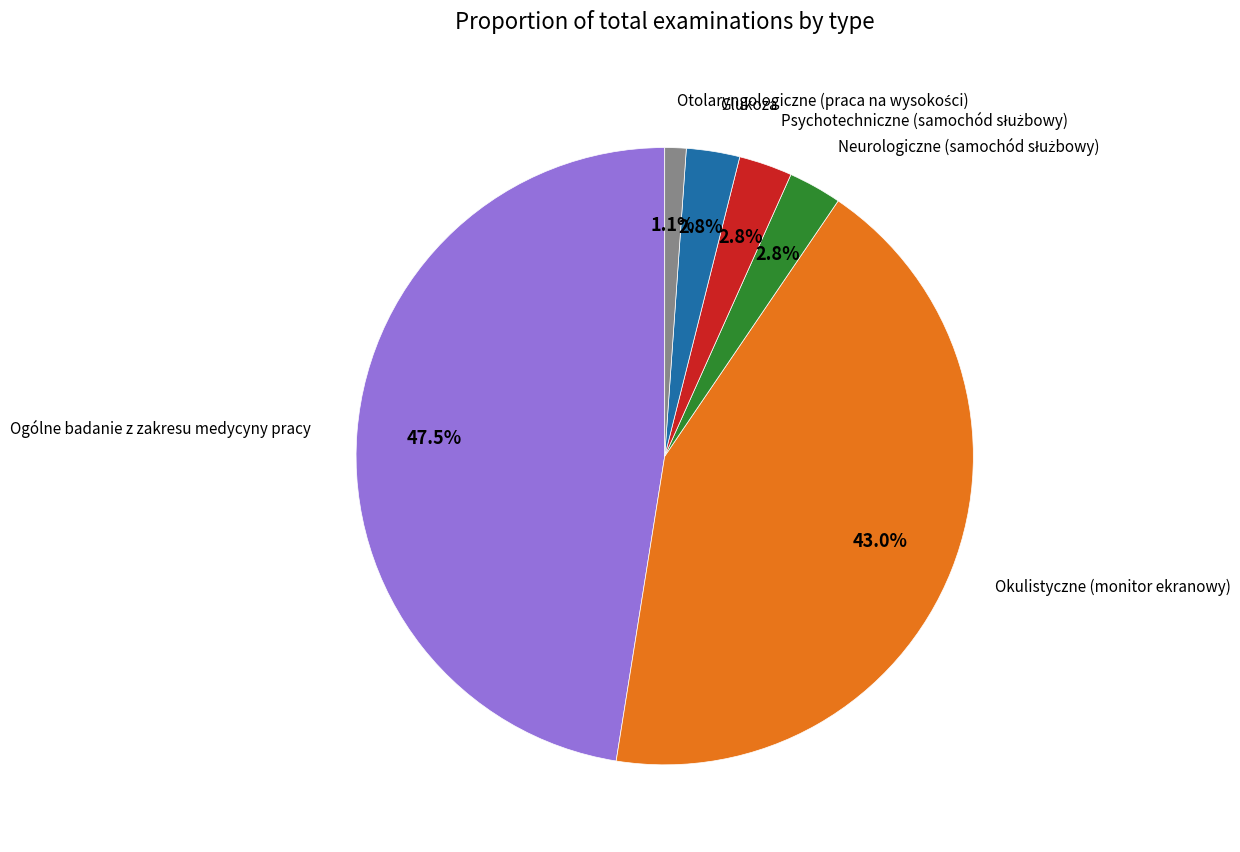

Is there any slice that represents more than half of the pie?

No